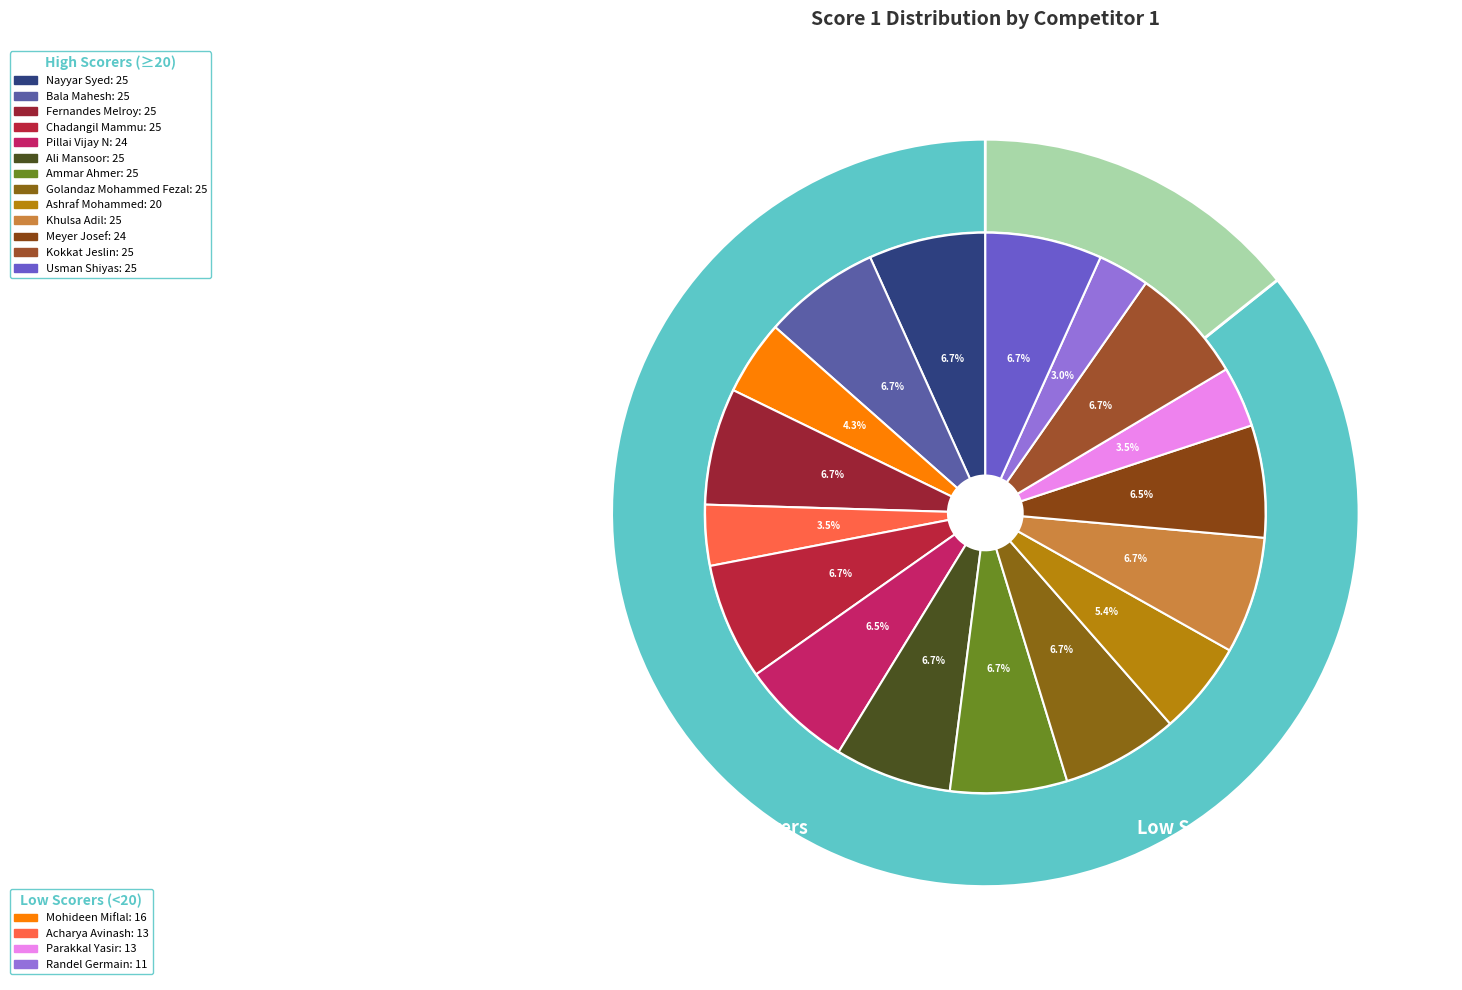

To the nearest percent, what is the difference between the largest and smallest slice percentages?

4%